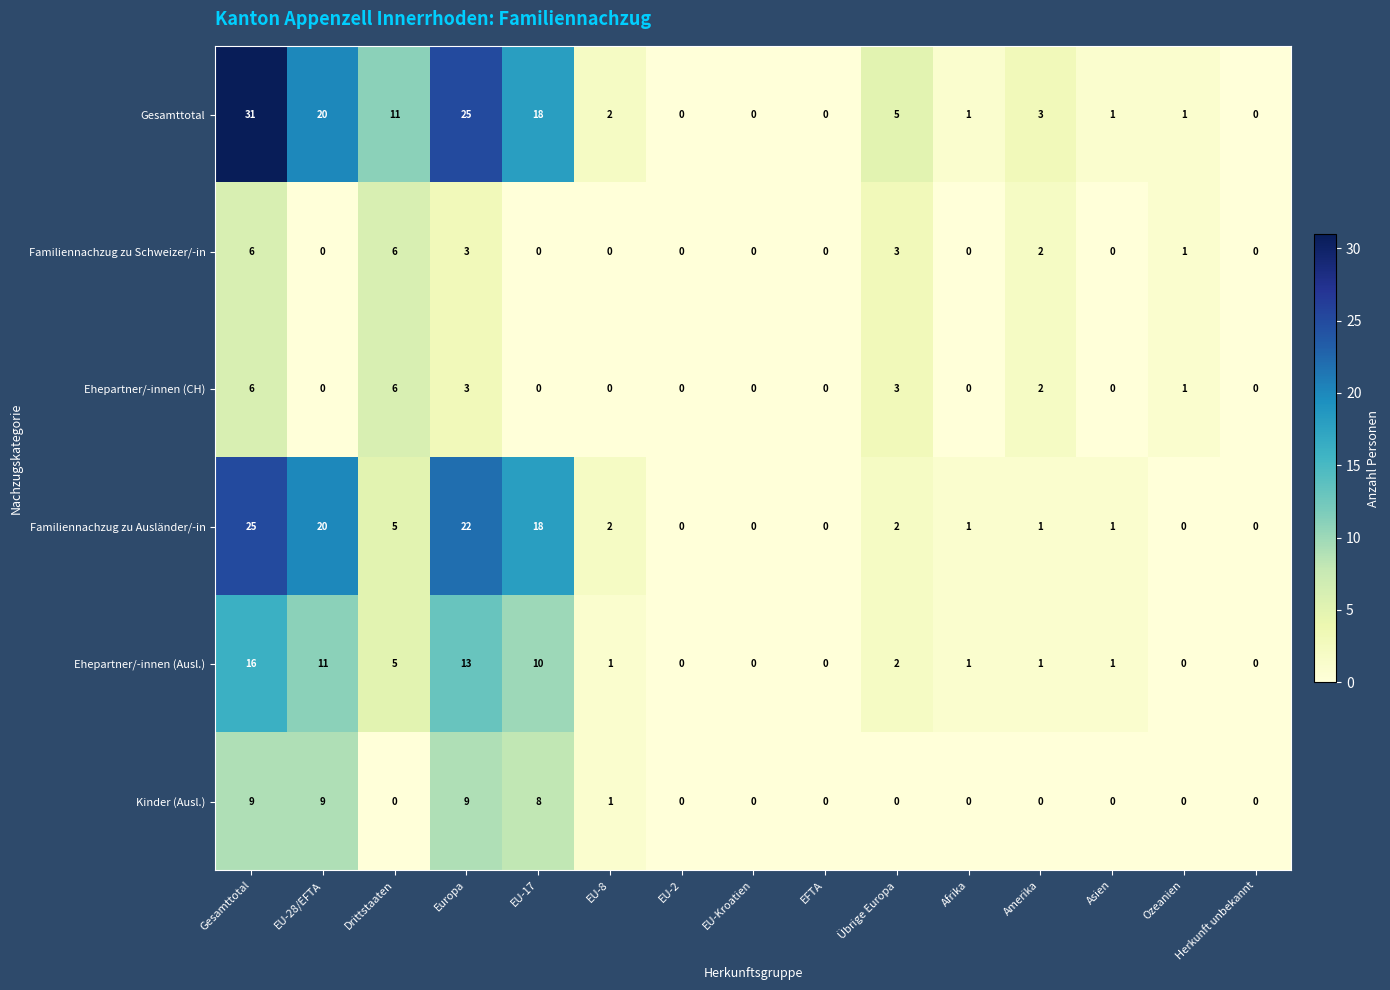

What is the difference between the maximum and minimum values in the Familiennachzug zu Ausländer/-in series?

25